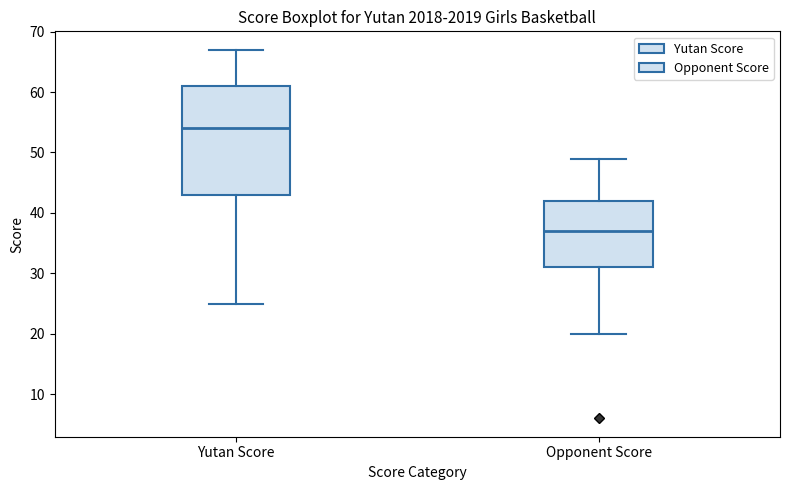

Where is the upper edge of the box for Yutan Score on the y-axis? The values are not printed on the chart, so give them approximately, as read against the axis.

61